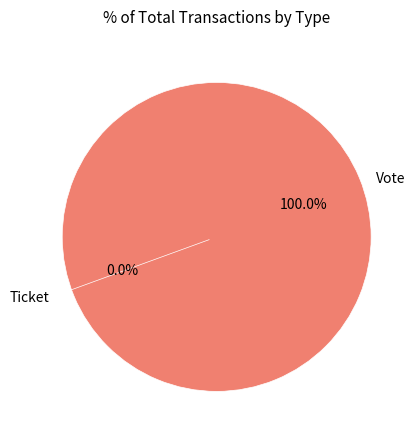

What percentage is NOT represented by Ticket?

100.0%